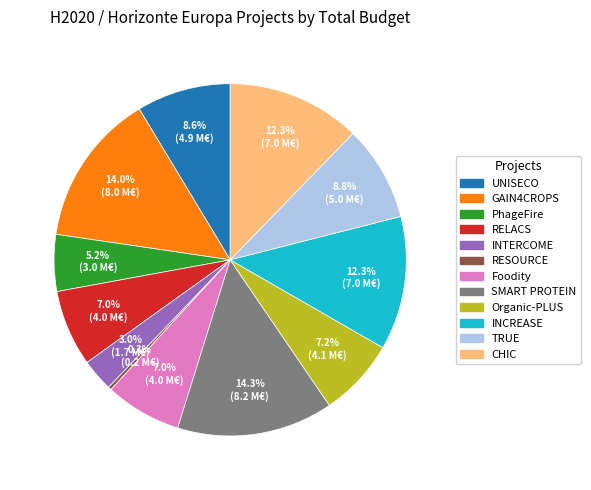

To the nearest percent, what portion does Organic-PLUS represent?

7%